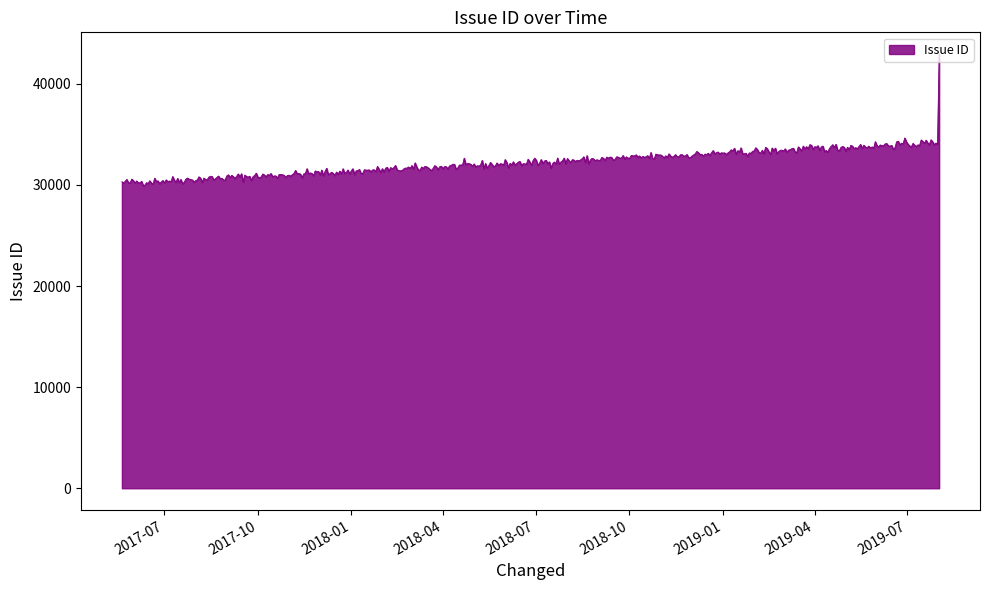

What is the greatest value displayed?

42943.4